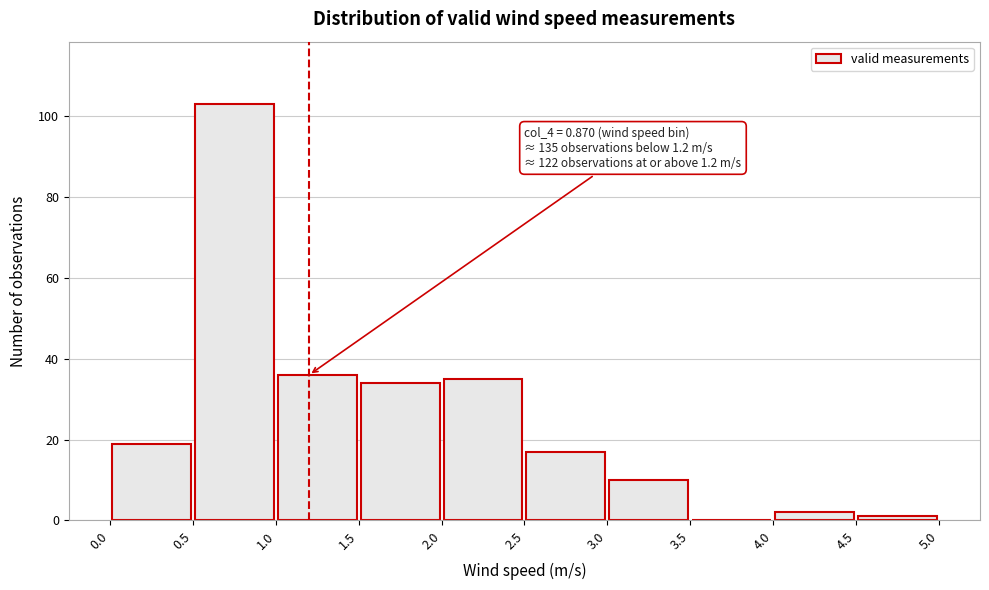

Over which range of the x-axis is the bar tallest?

0.5 to 1.0